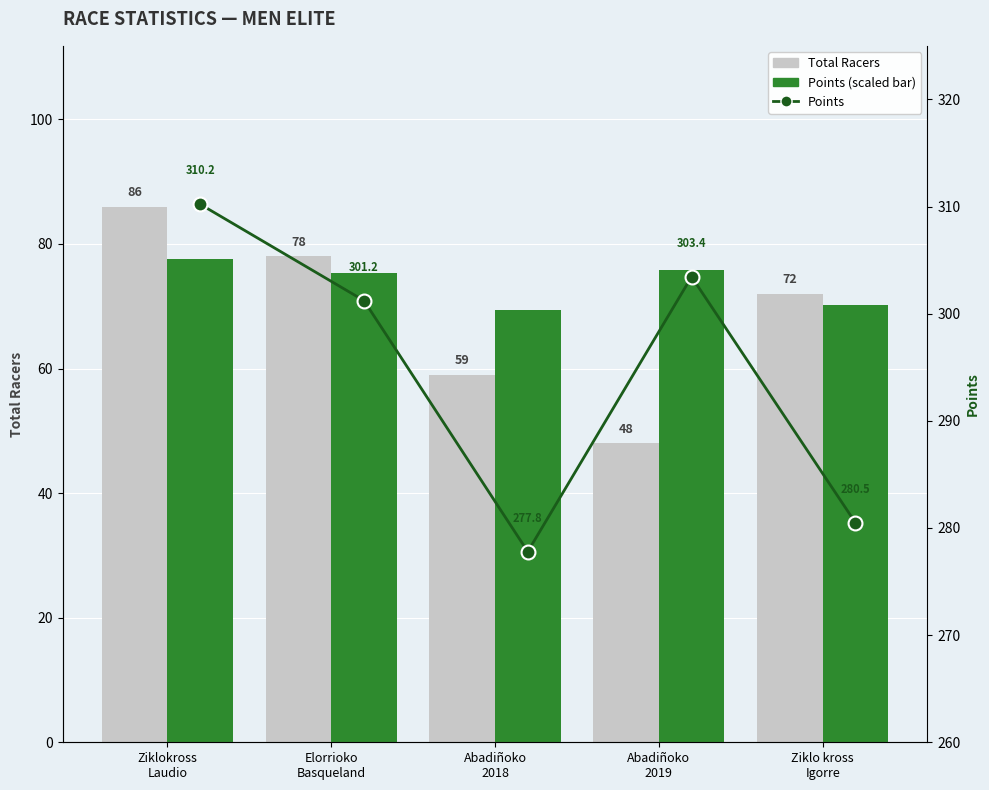

How many series are shown in this chart?

3